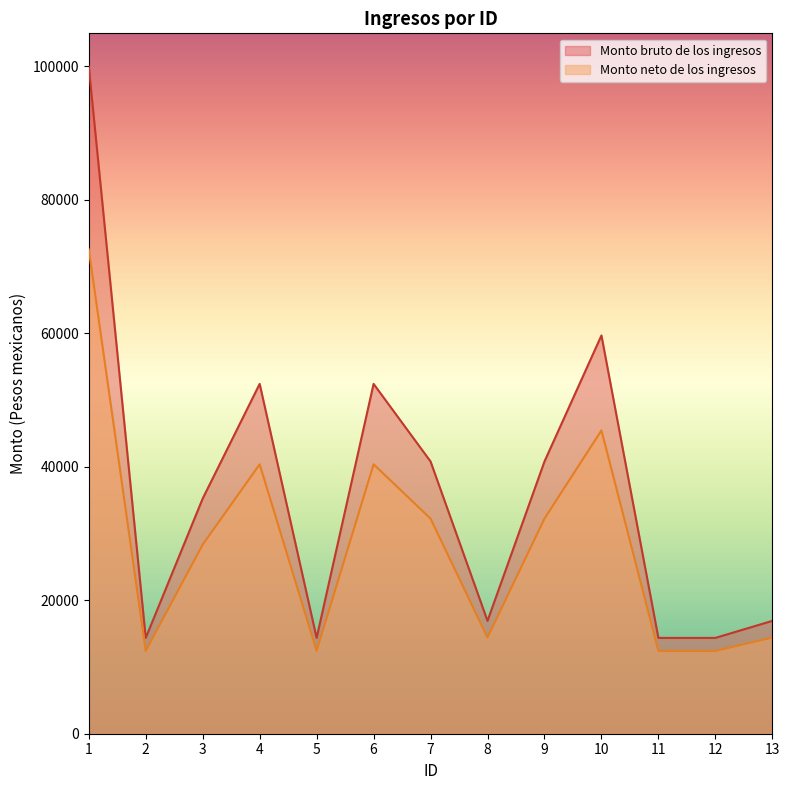

Reading right to left, transcribe all the data shown in this chart.

Monto bruto de los ingresos: 13=16912.0	12=14360.0	11=14360.0	10=59687.0	9=40800.0	8=16912.0	7=40800.0	6=52430.0	5=14360.0	4=52430.0	3=35248.0	2=14360.0	1=99967.0
Monto neto de los ingresos: 13=14408.7	12=12401.8	11=12401.8	10=45460.0	9=32239.1	8=14408.7	7=32239.1	6=40380.1	5=12401.8	4=40380.1	3=28352.7	2=12401.8	1=72574.0